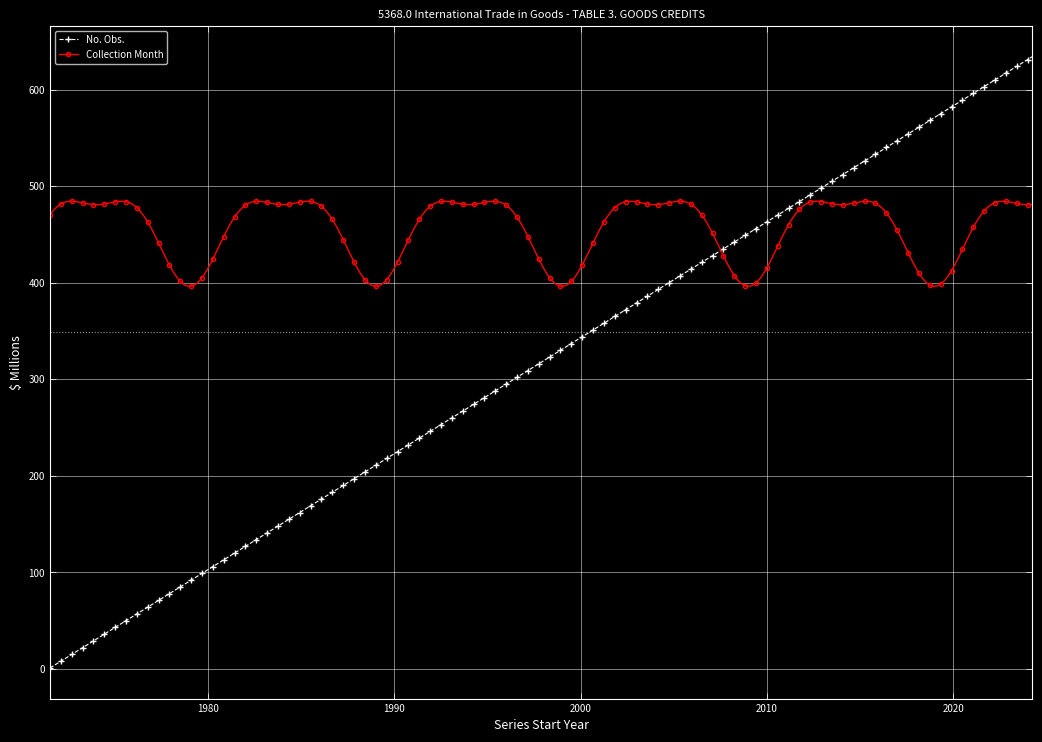

Which series has the widest spread of values?

No. Obs.